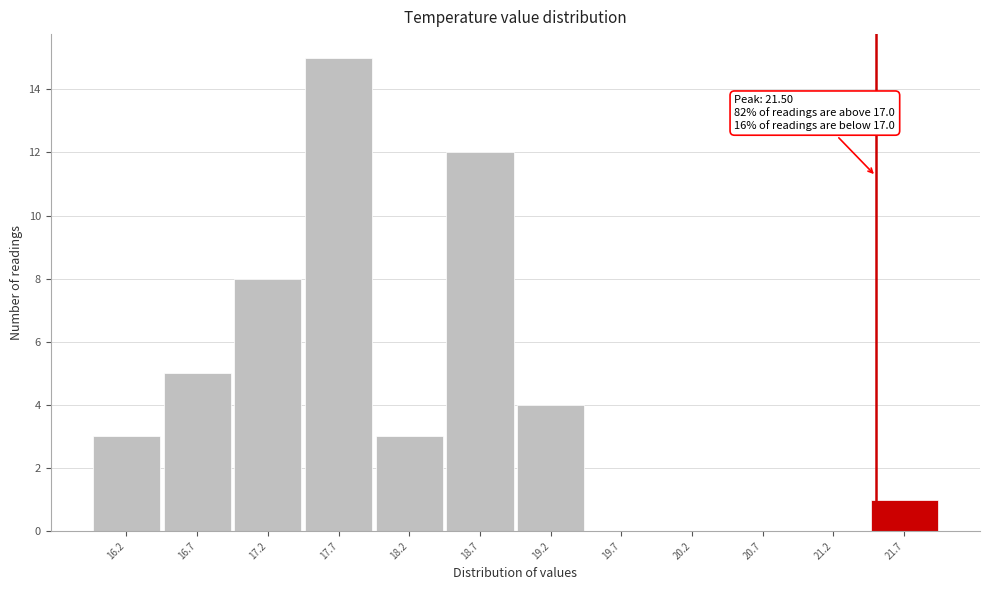

Which range on the x-axis has the tallest bar?

17.45 to 17.95